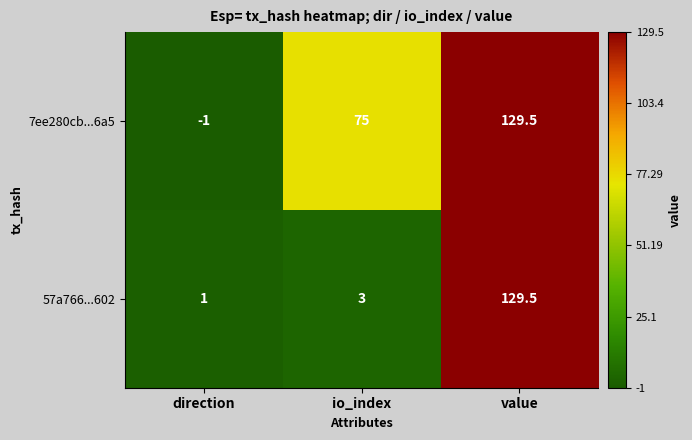

At which category is the sum across all series the highest?

value